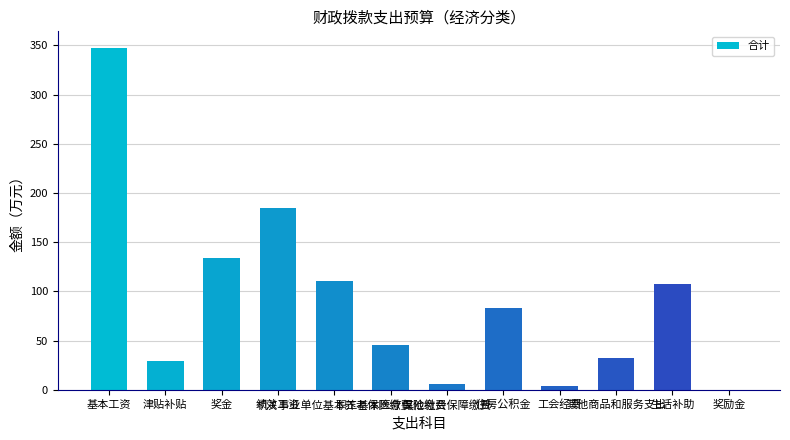

What is the maximum value shown in the chart?

346.8